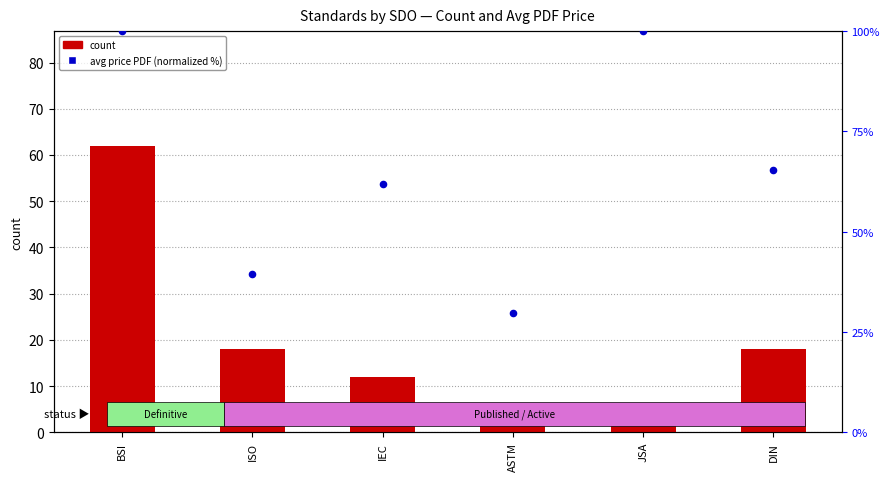

At which category is the sum across all series the highest?

BSI